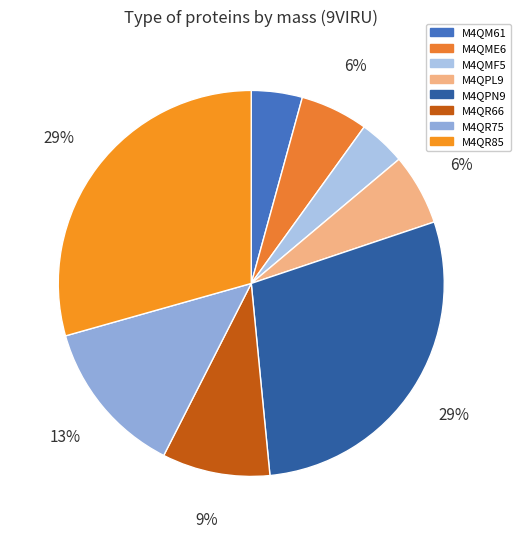

Count the number of slices in the pie.

8